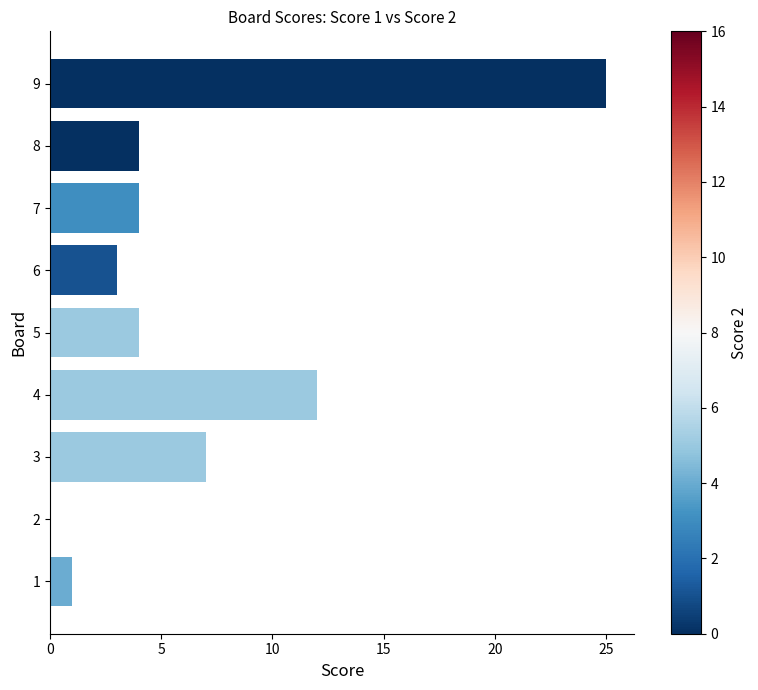

What is the change in value from 1 to 4?

+11